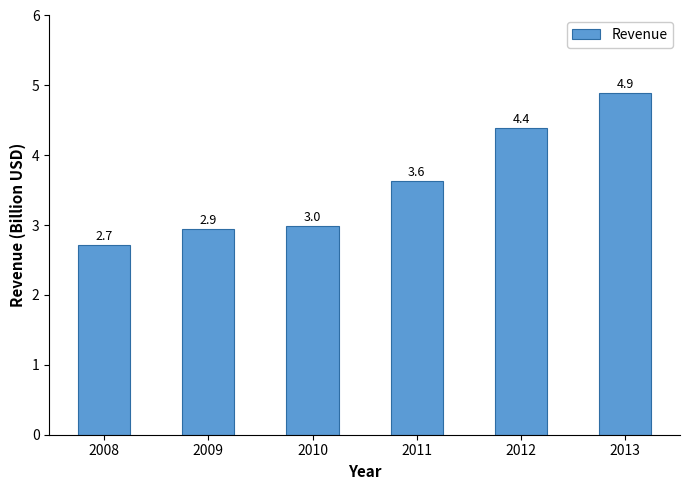

What is the maximum value shown in the chart?

4.9